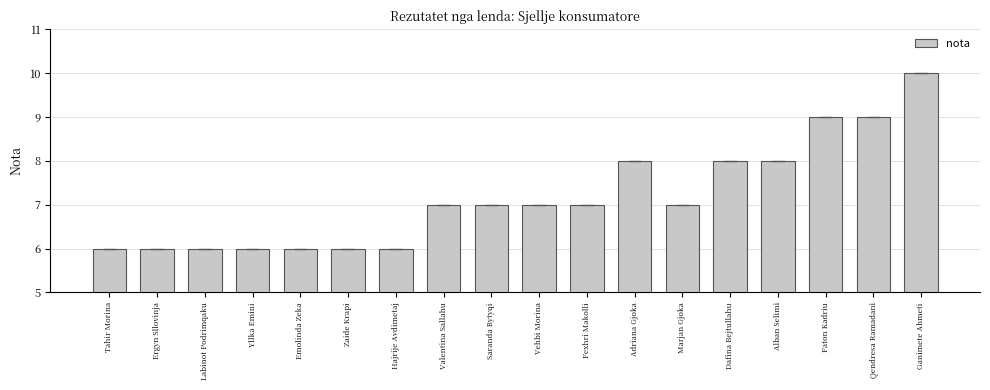

The chart shows a value of 7 at Fexhri Makolli. True or false?

True